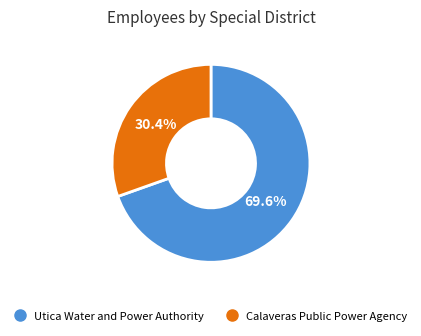

Between Utica Water and Power Authority and Calaveras Public Power Agency, which is larger?

Utica Water and Power Authority